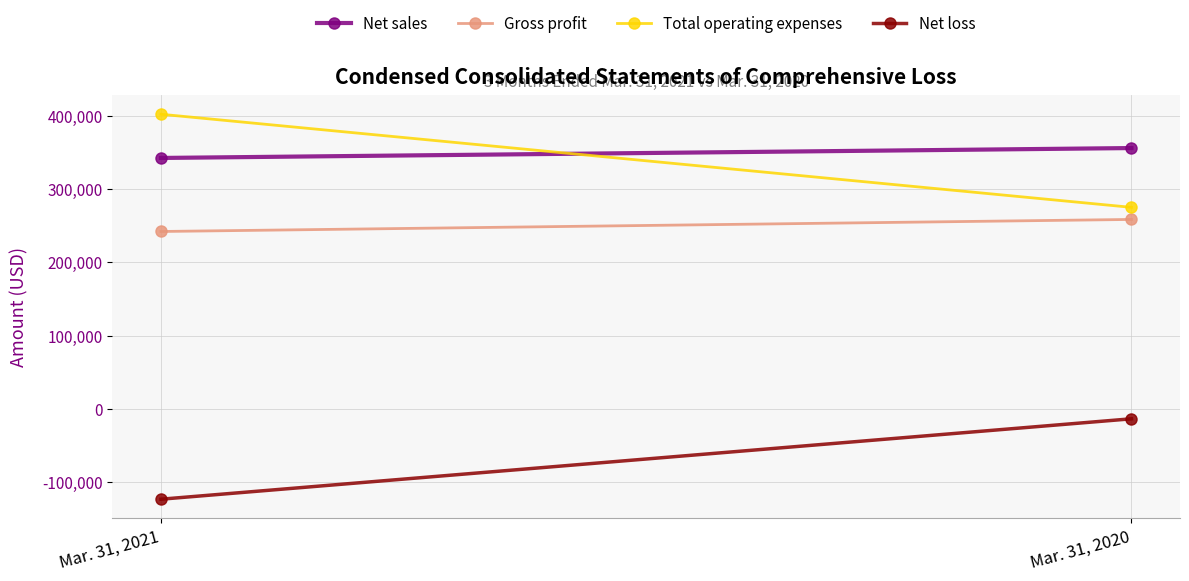

What is the sum of the Total operating expenses values at Mar. 31, 2021 and Mar. 31, 2020?

677040